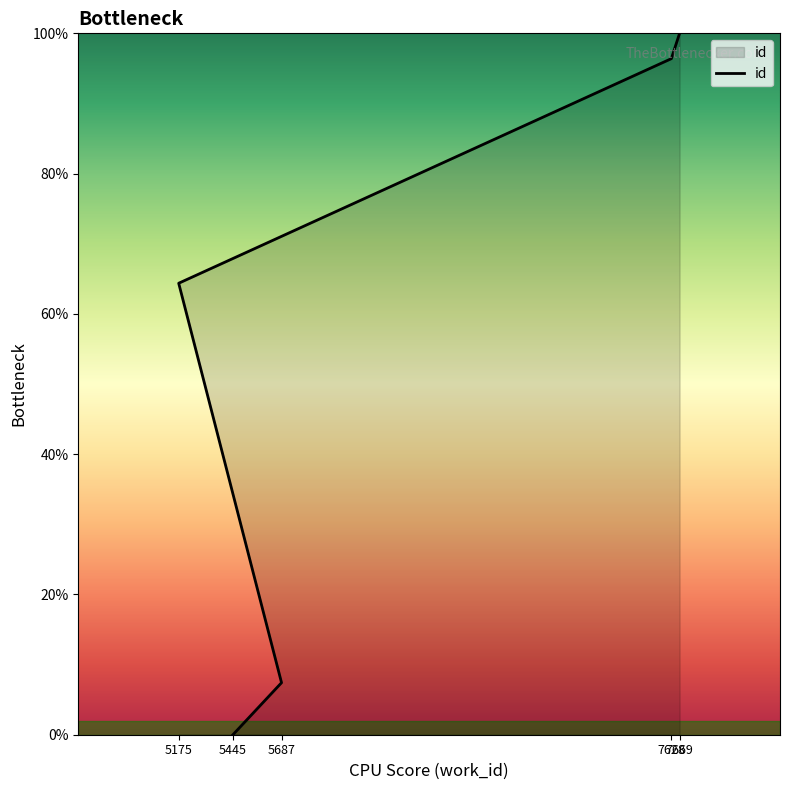

The value at 5687 is 7.4. True or false?

True